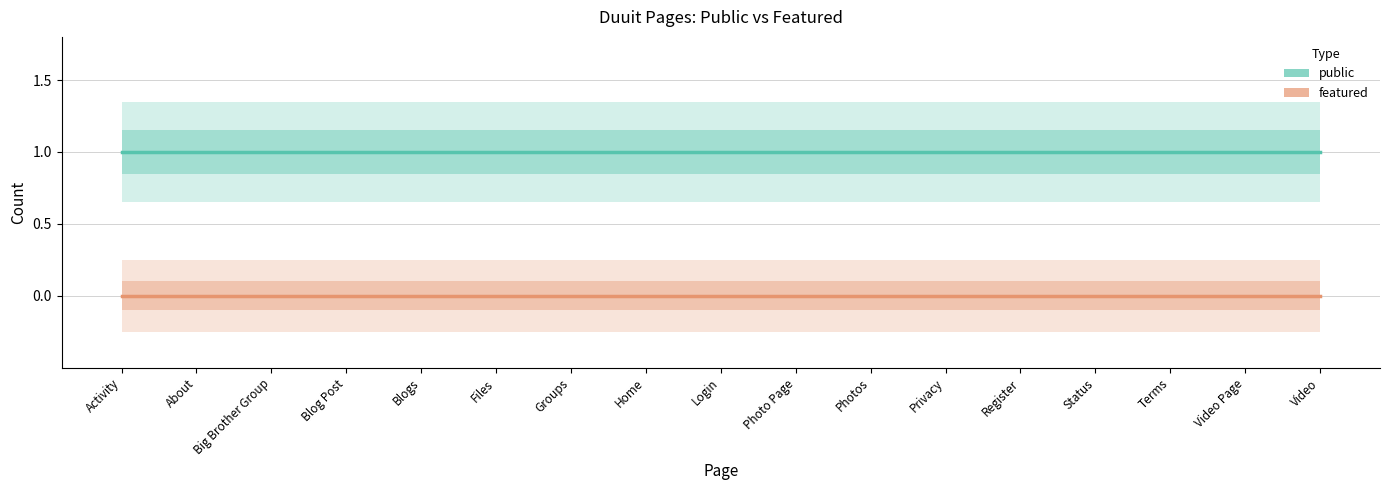

Rank the series at Photo Page from lowest to highest value.

featured, public